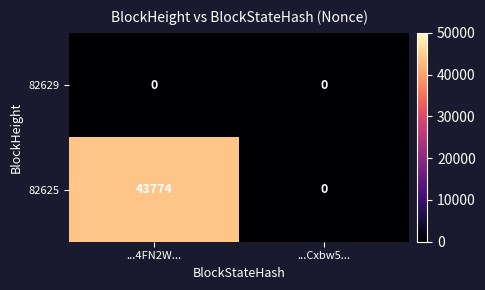

At which category is the sum across all series the highest?

...4FN2W...